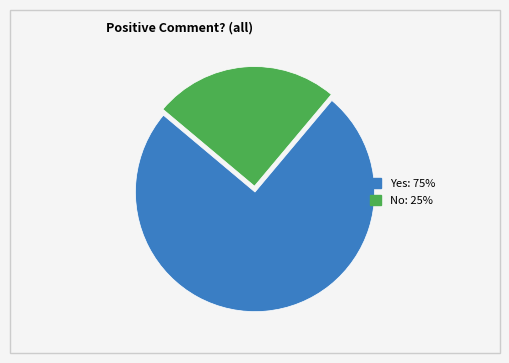

Does any single category account for the majority?

Yes